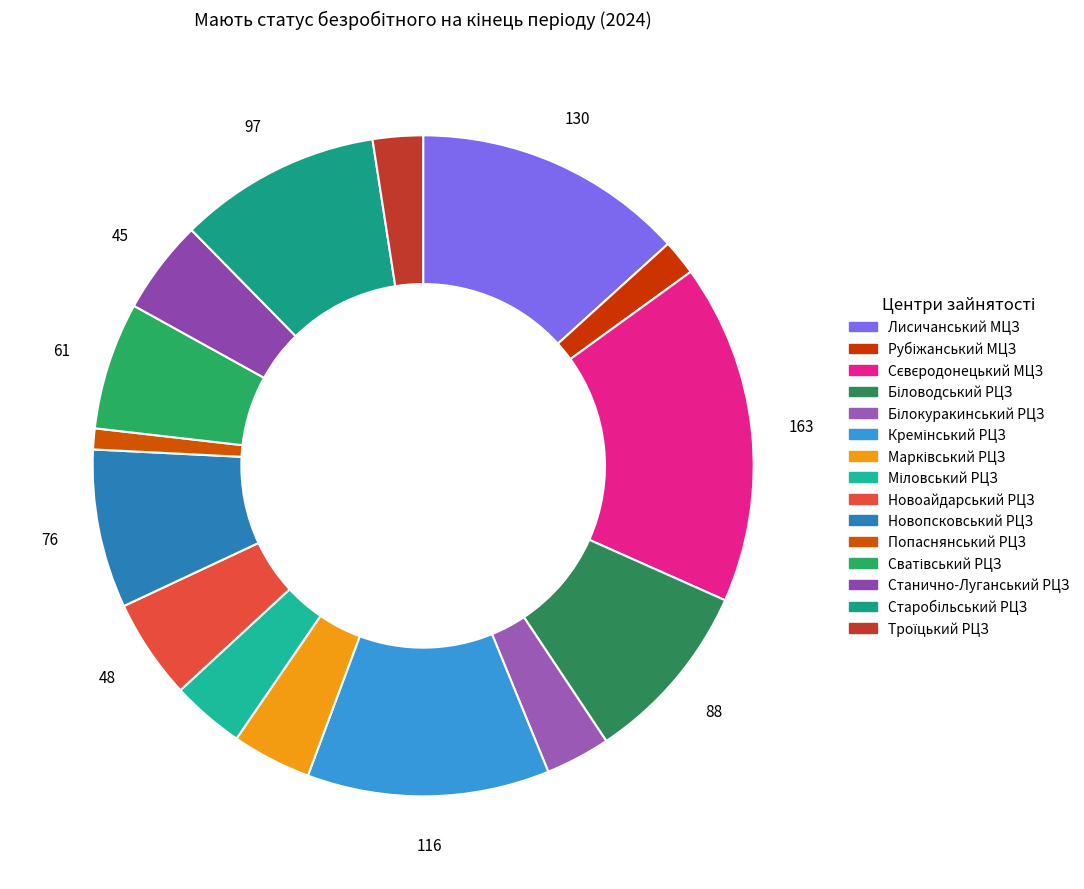

True or false: Попаснянський РЦЗ accounts for 11% of the total.

False